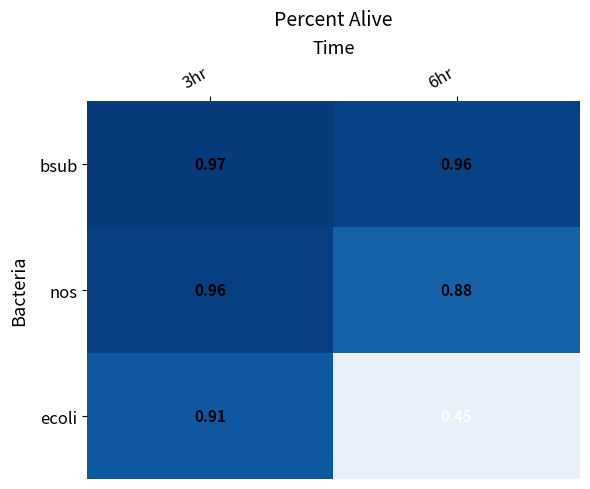

Which series has the largest range (max minus min)?

ecoli